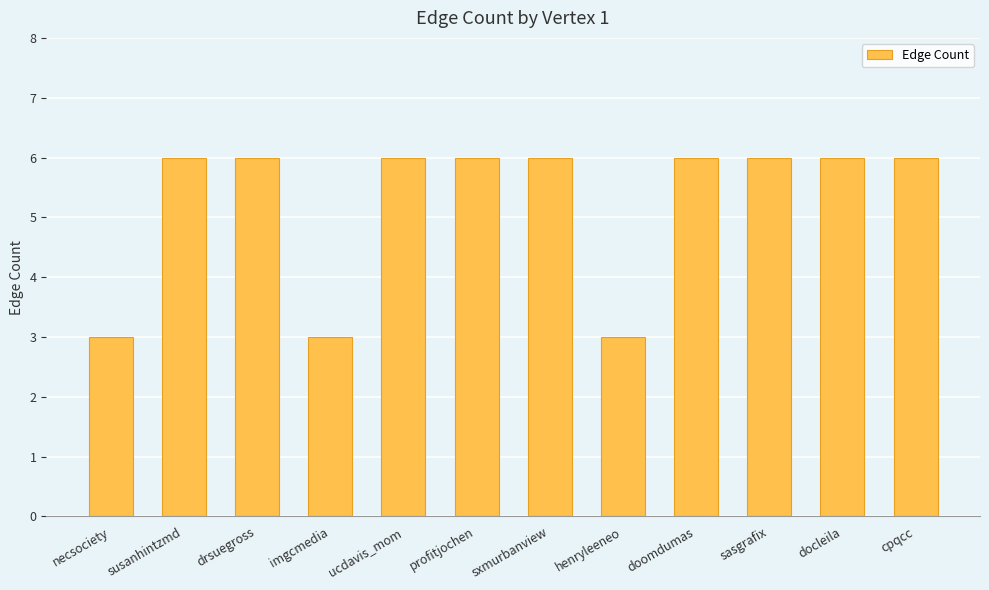

What is the label of the 3rd bar from the right?

sasgrafix